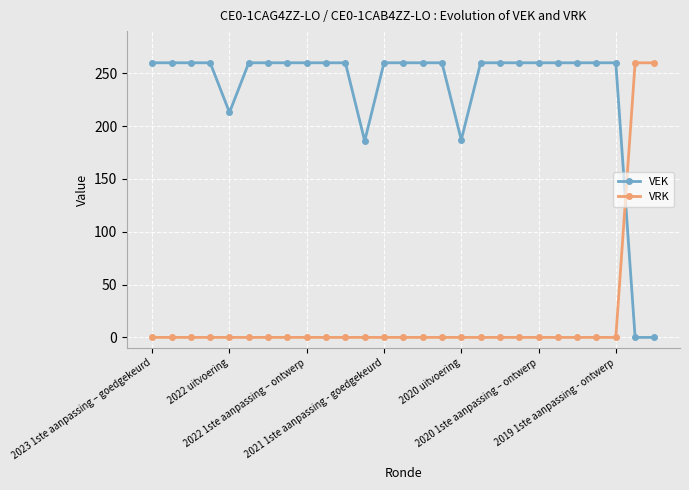

Which series has the largest total across all categories?

VEK